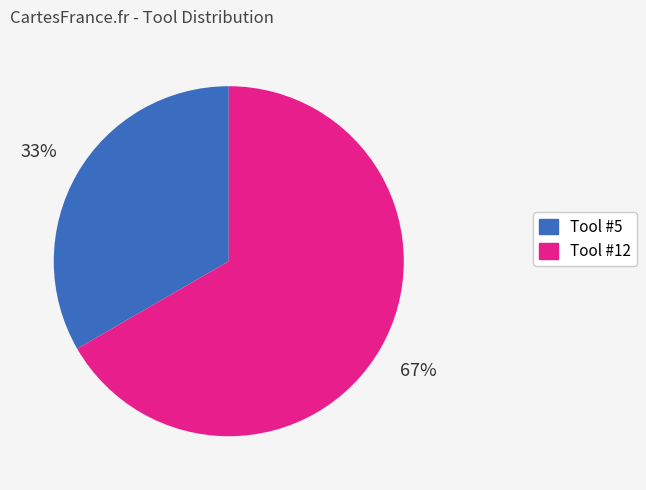

Do Tool #5 and Tool #12 together represent more than half of the pie?

Yes